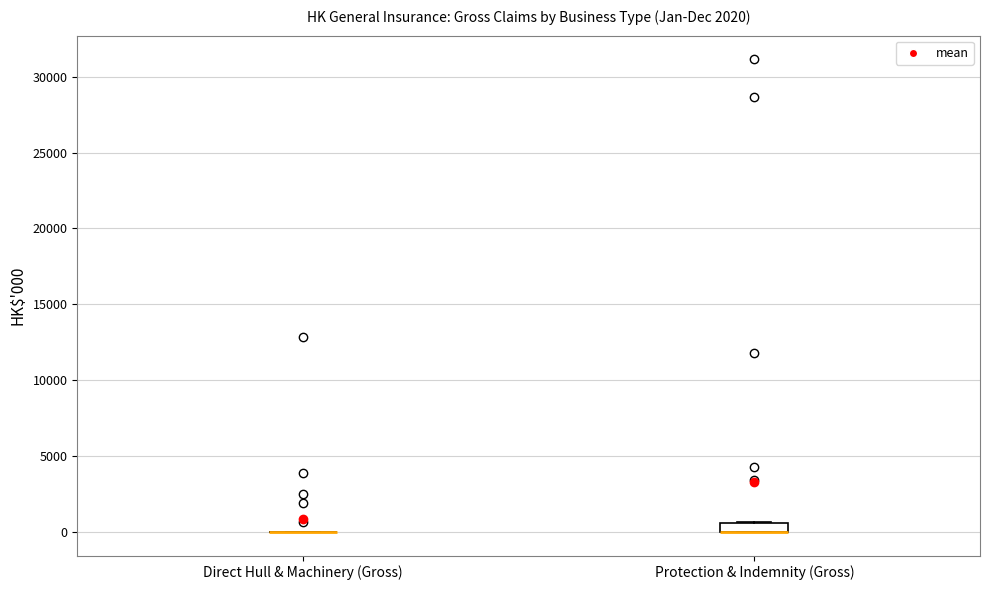

Where is the upper edge of the box for Protection & Indemnity (Gross) on the y-axis? The values are not printed on the chart, so give them approximately, as read against the axis.

500